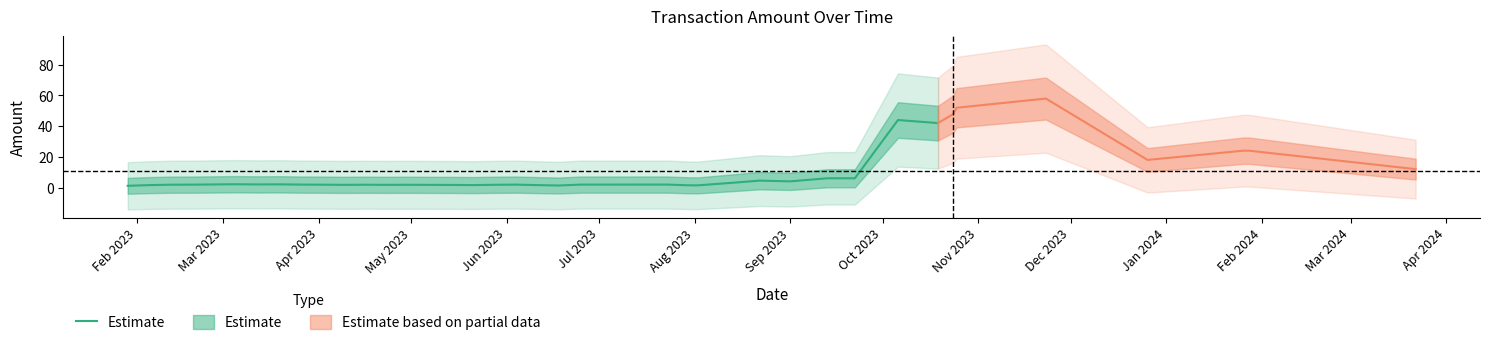

True or false: there are more than 2 points higher than both neighbors.

True